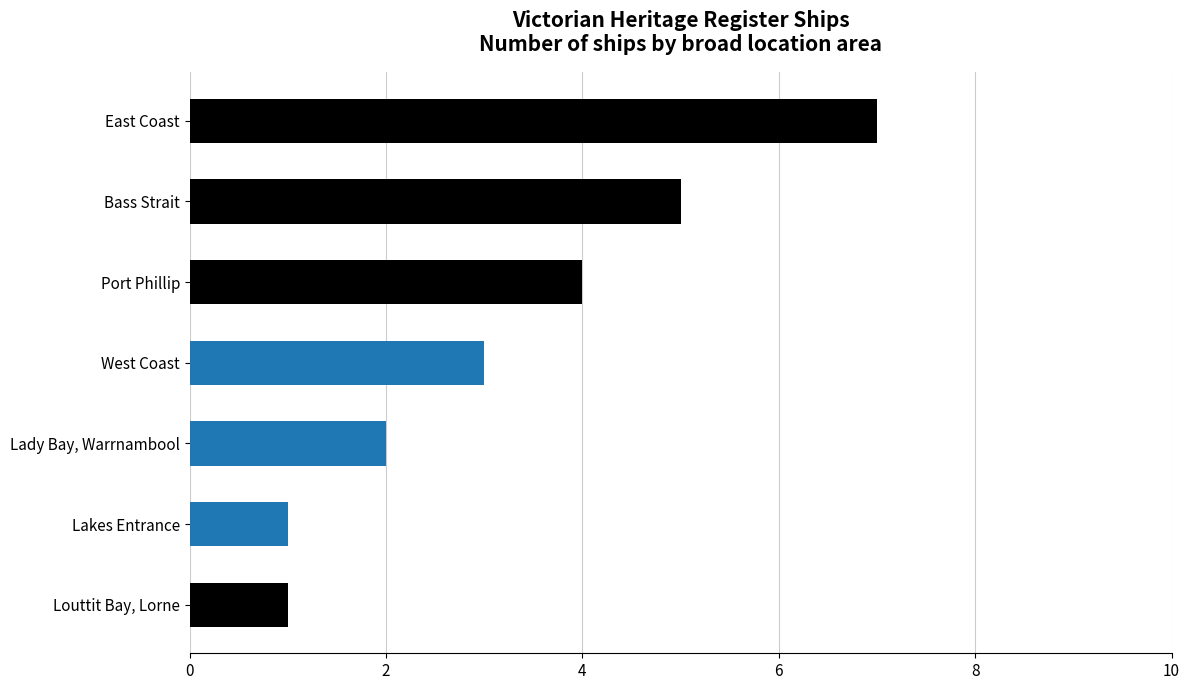

Does the chart contain stacked bars?

No